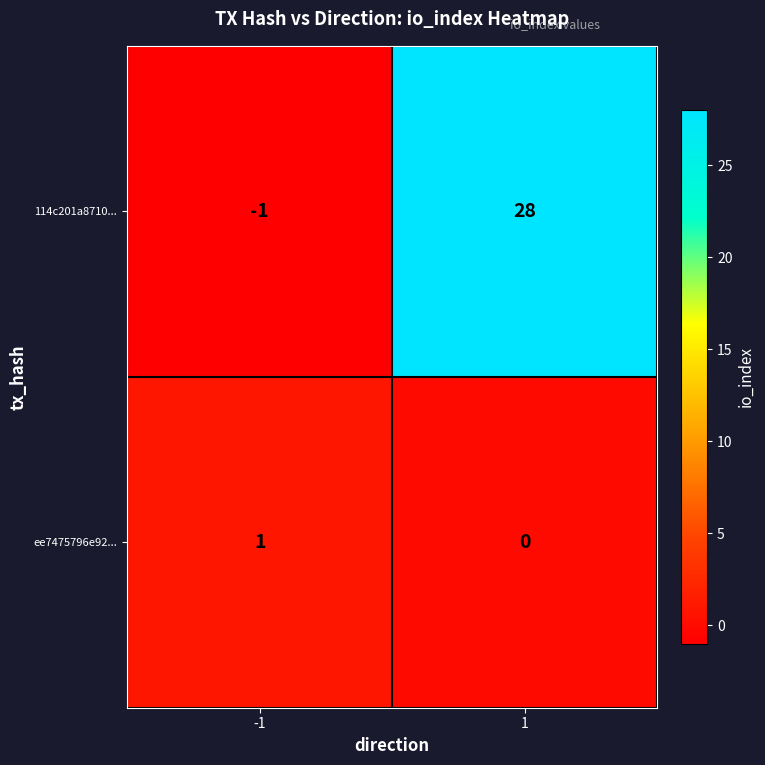

What is the maximum value for 114c201a8710...?

28